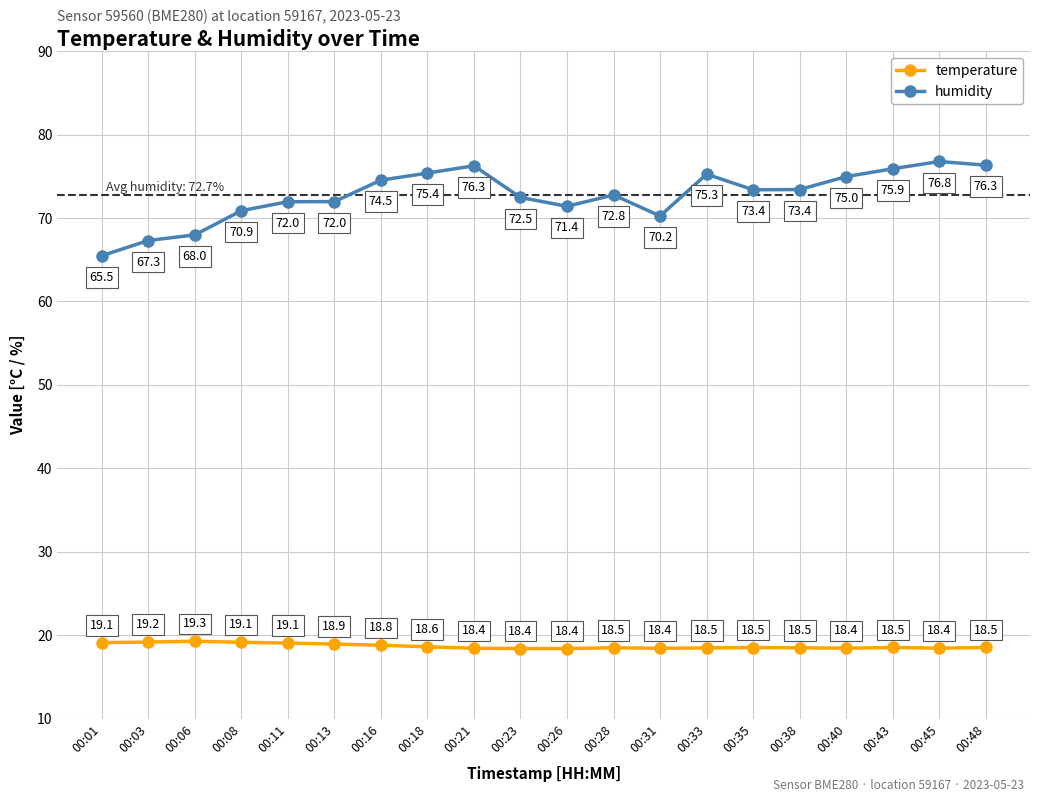

Count the number of data series in this chart.

2